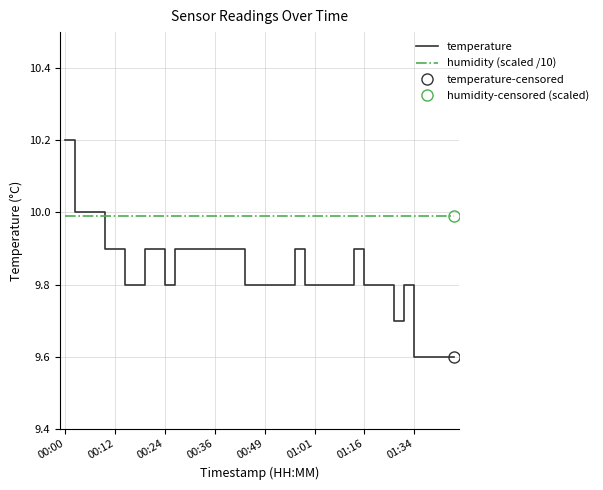

How many intersections are there between temperature and humidity (scaled /10)?

1